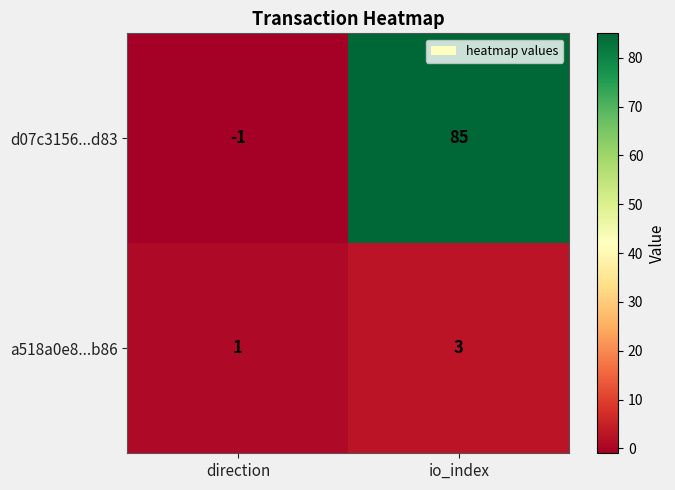

At which category is the sum across all series the highest?

io_index